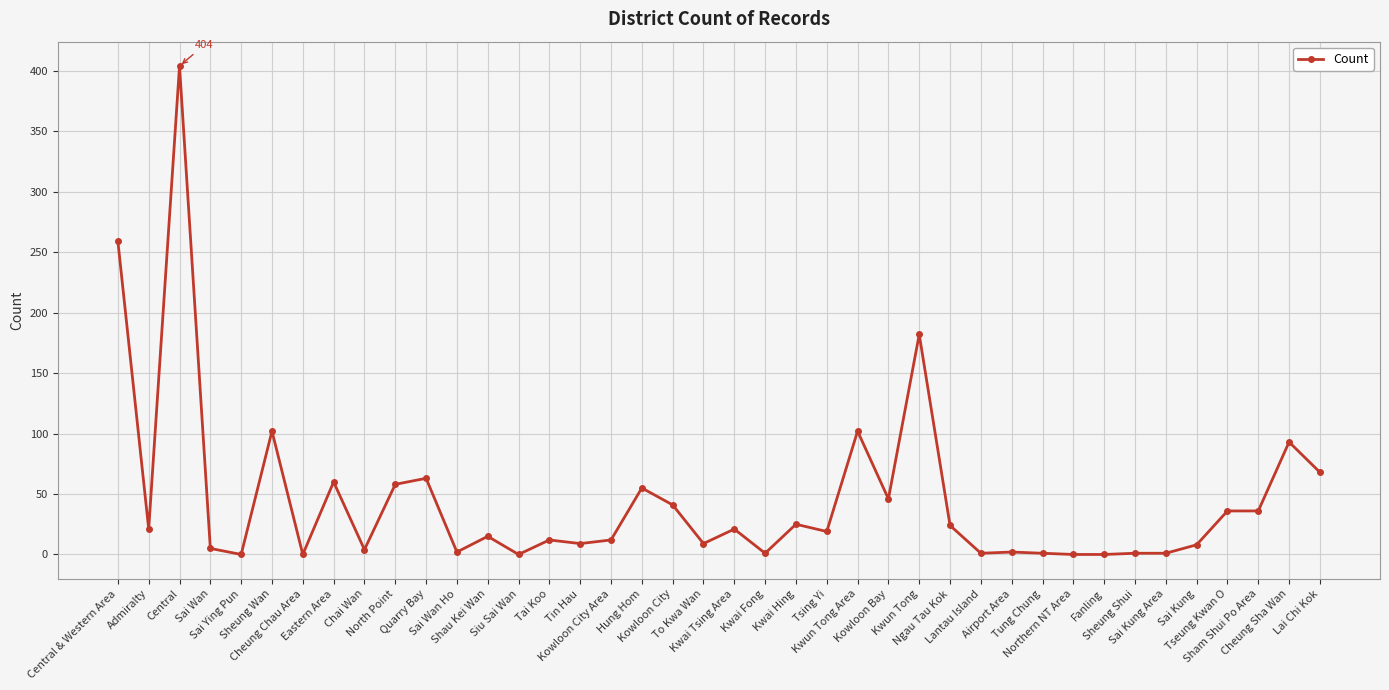

What is the average value?

45